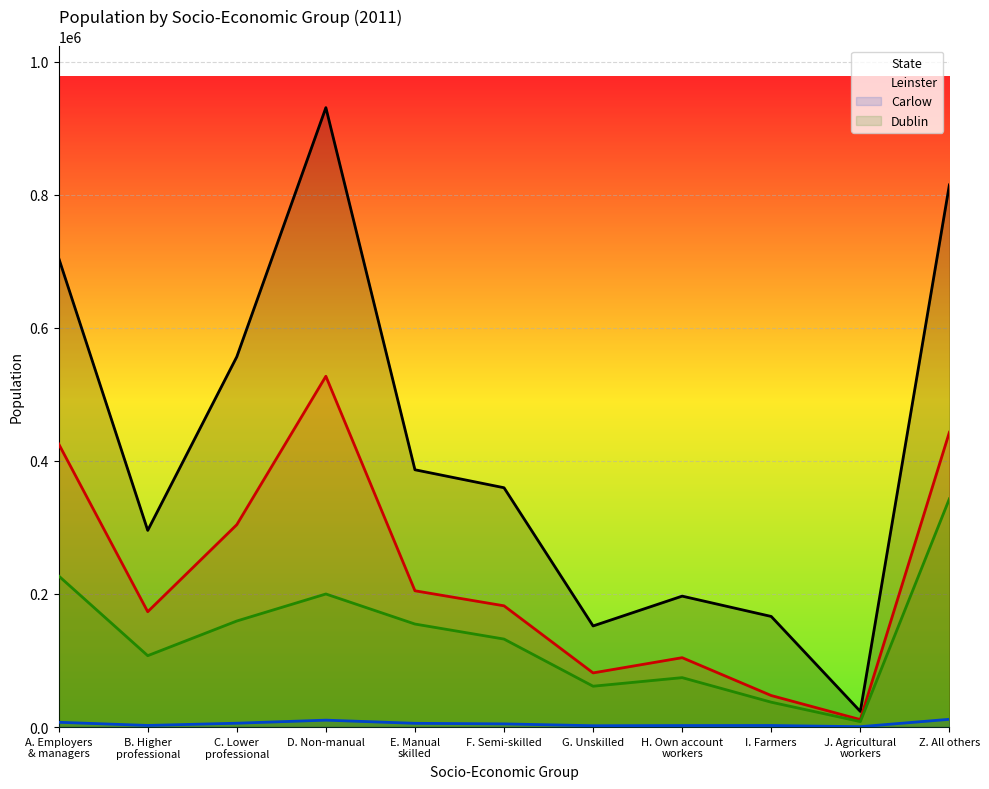

What is the value of the State point at the 3rd from the left?

556587